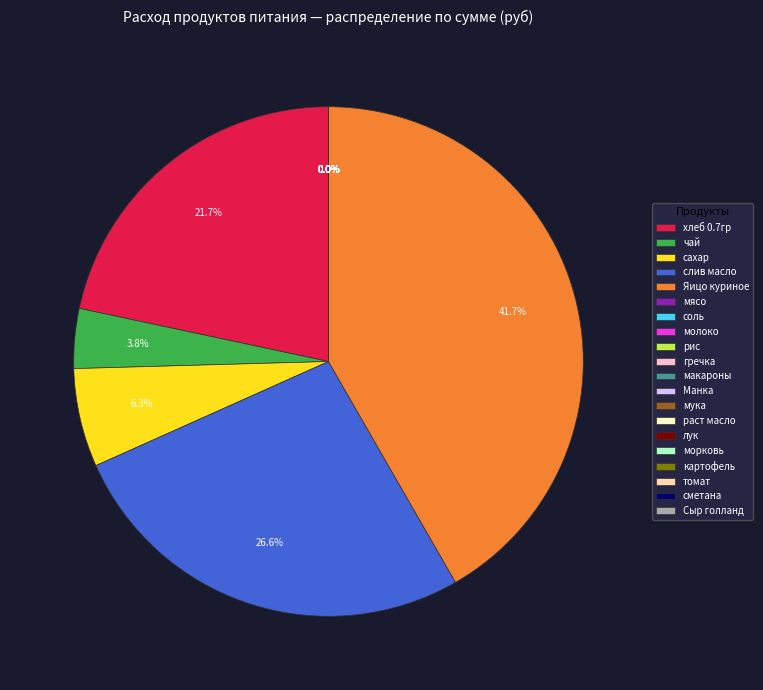

Is there a majority slice in this chart?

No